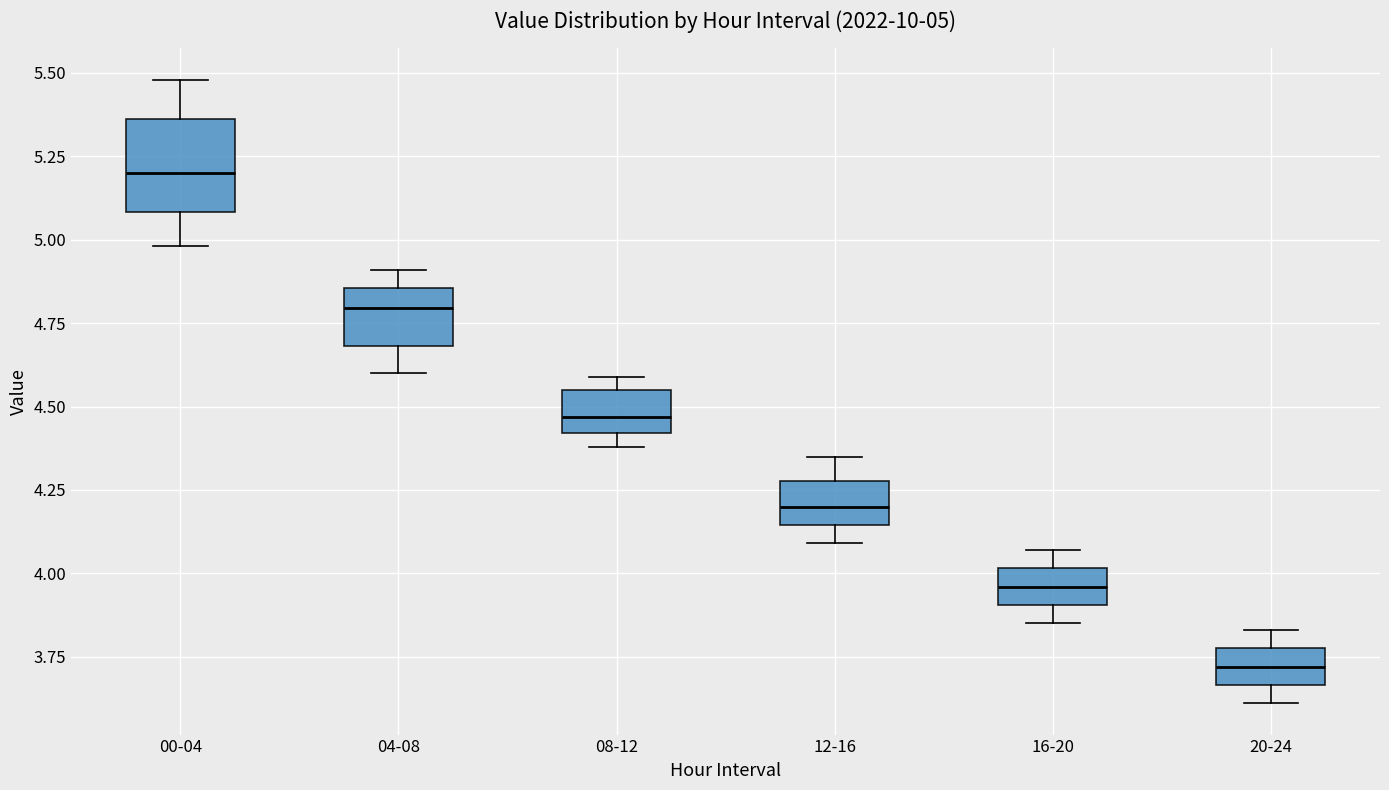

Comparing the boxes themselves (not the whiskers), which one is the tallest?

00-04